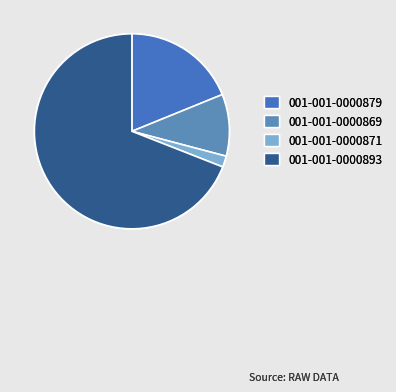

To the nearest percent, what is the difference between the 001-001-0000893 and 001-001-0000871 slice percentages?

67%